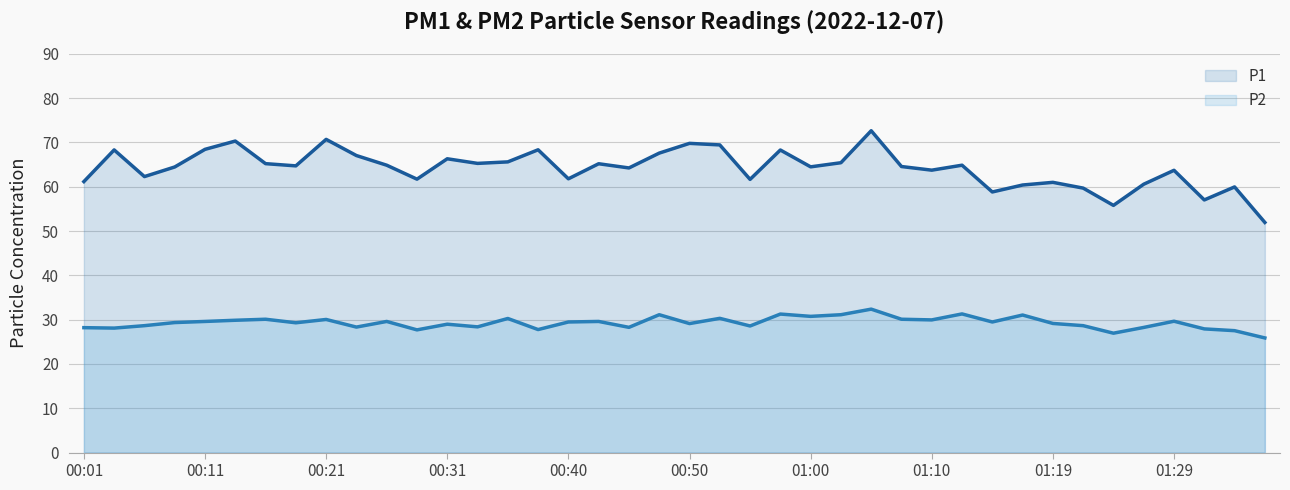

Rank the series by their average value, from highest to lowest.

P1, P2